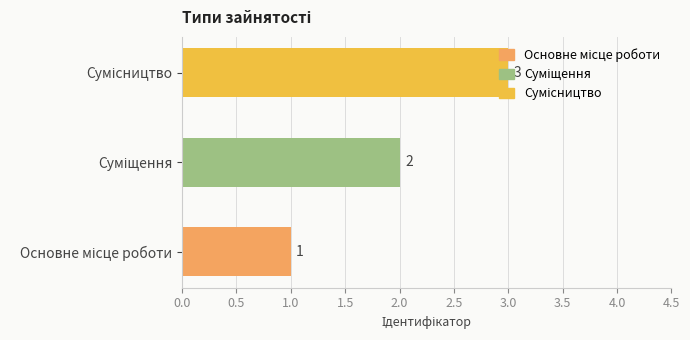

What is the smallest value displayed?

1